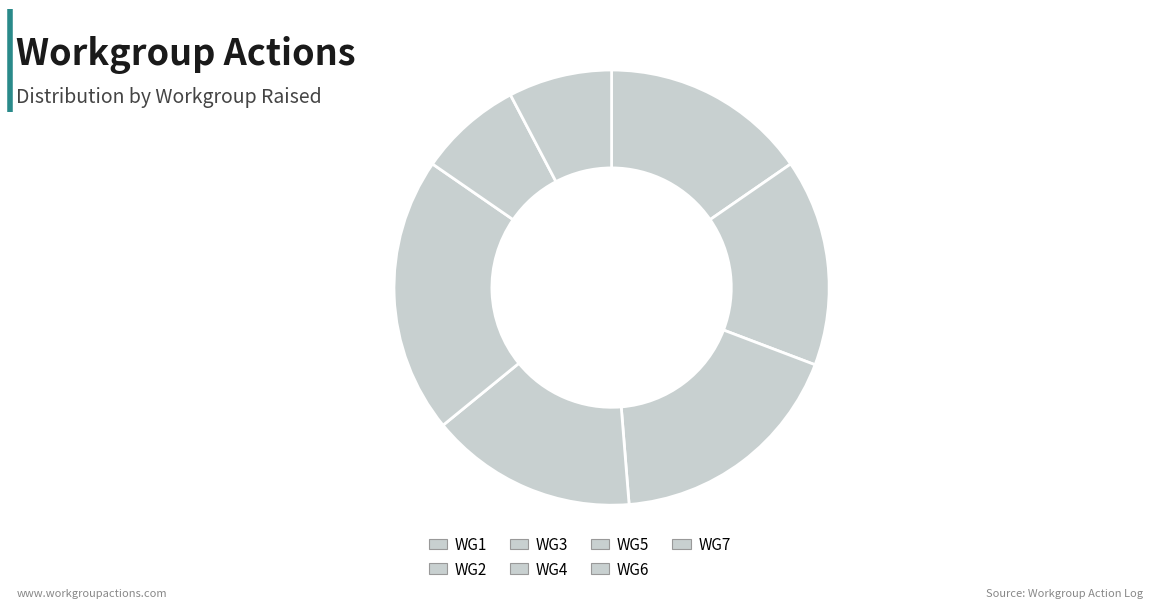

What percentage is NOT represented by WG6?

92.3%